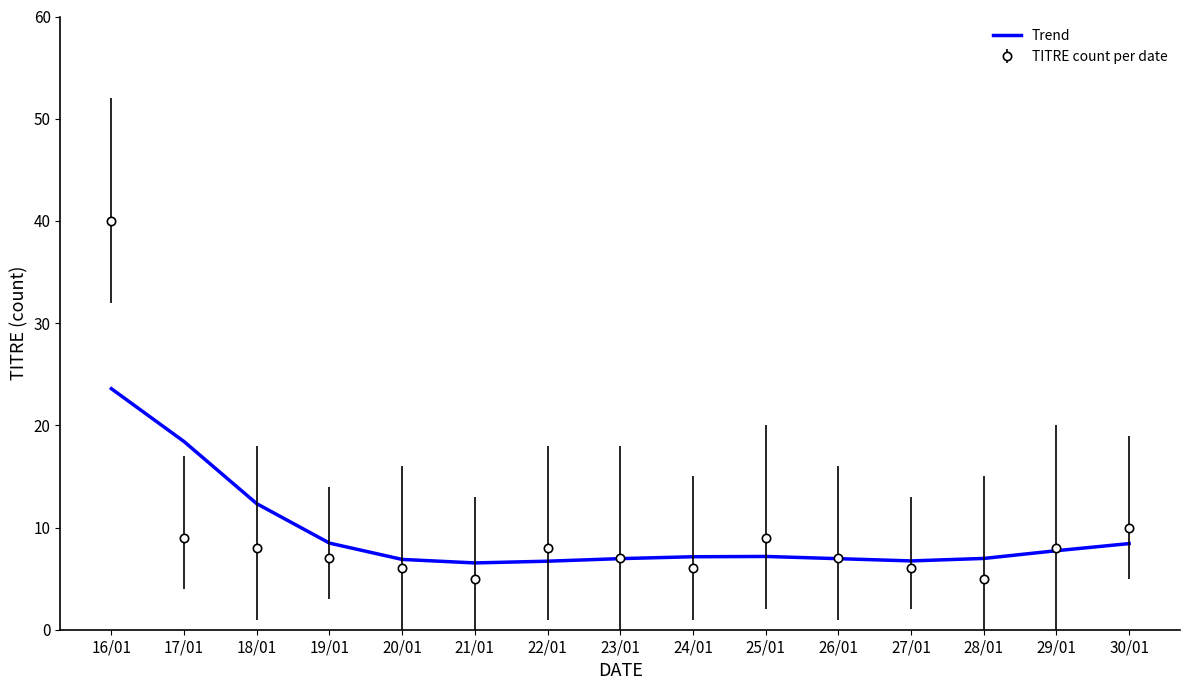

What is the highest value of the TITRE count per date series?

40.0